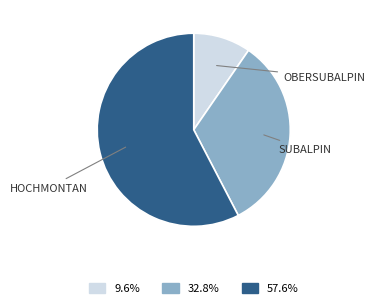

How many segments does this pie chart have?

3